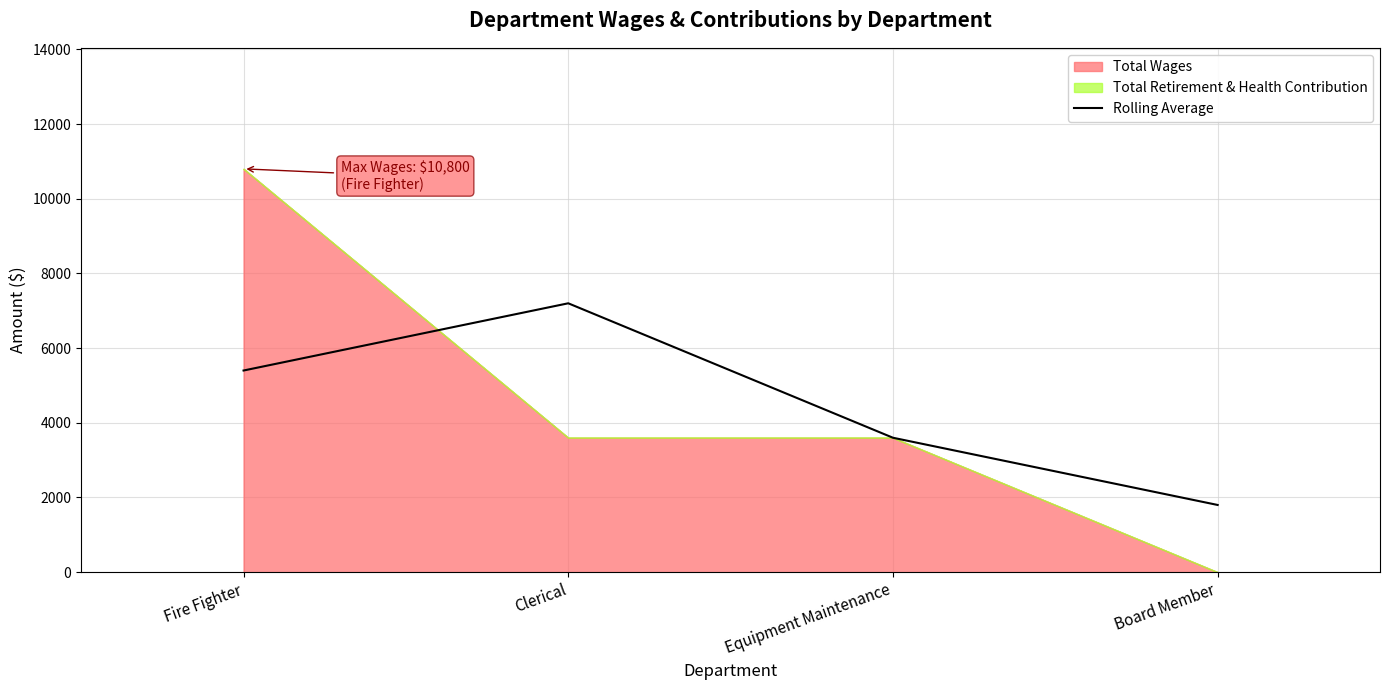

How many interior local peaks does the Rolling Average series have?

1